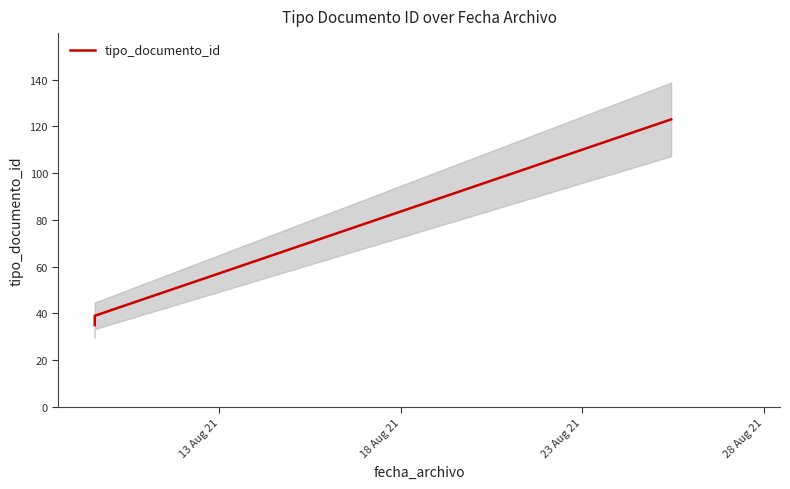

Is it true that the value at 23 Aug 21 is 52?

False